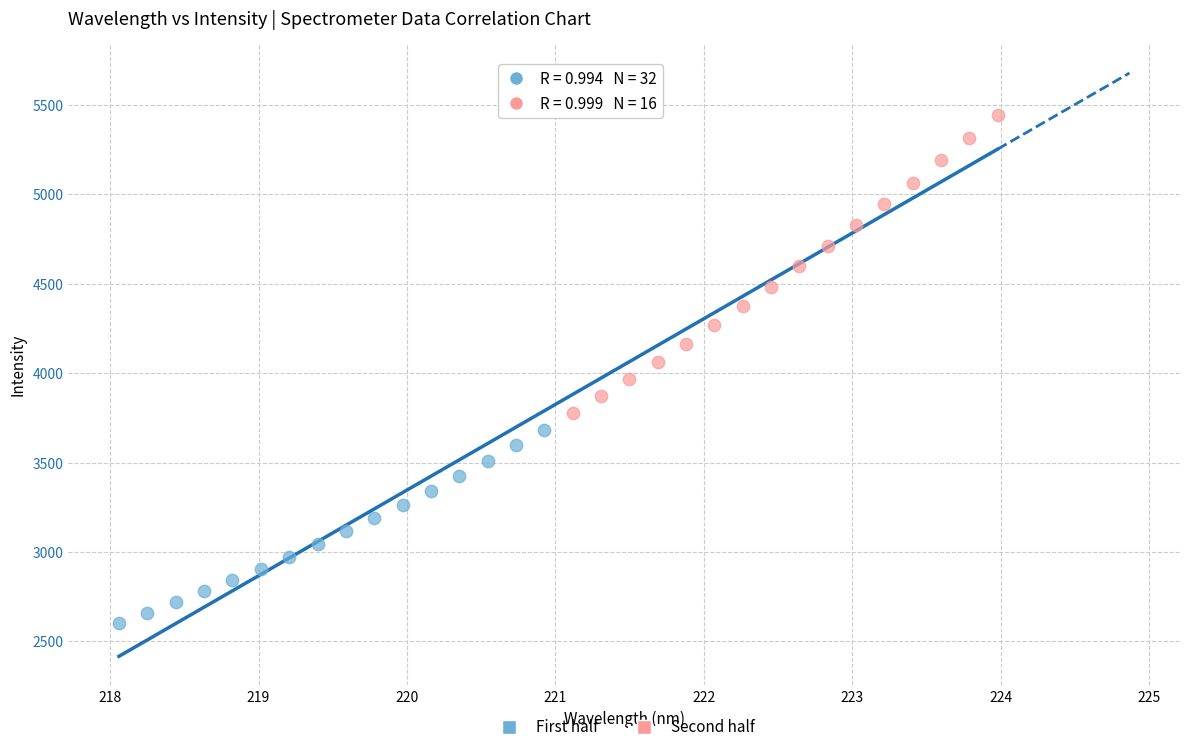

Which series contains the lowest Y value?

First half